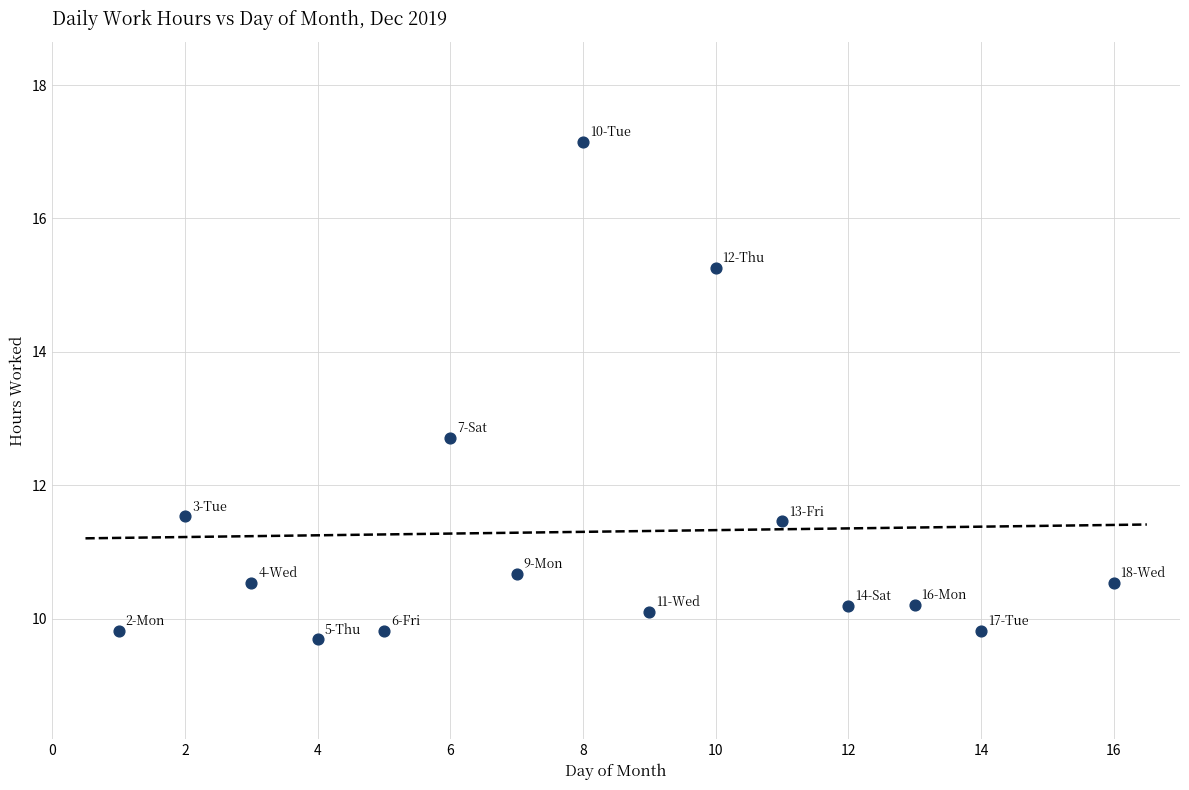

What Y value in the scatter plot is closest to 13?

12.7